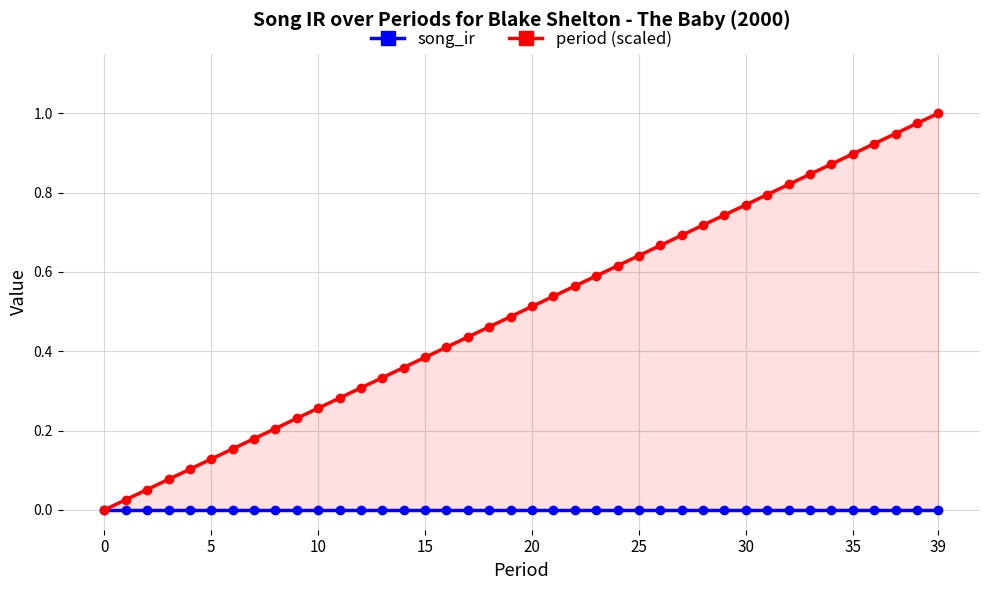

Does the chart have visible grid lines?

Yes